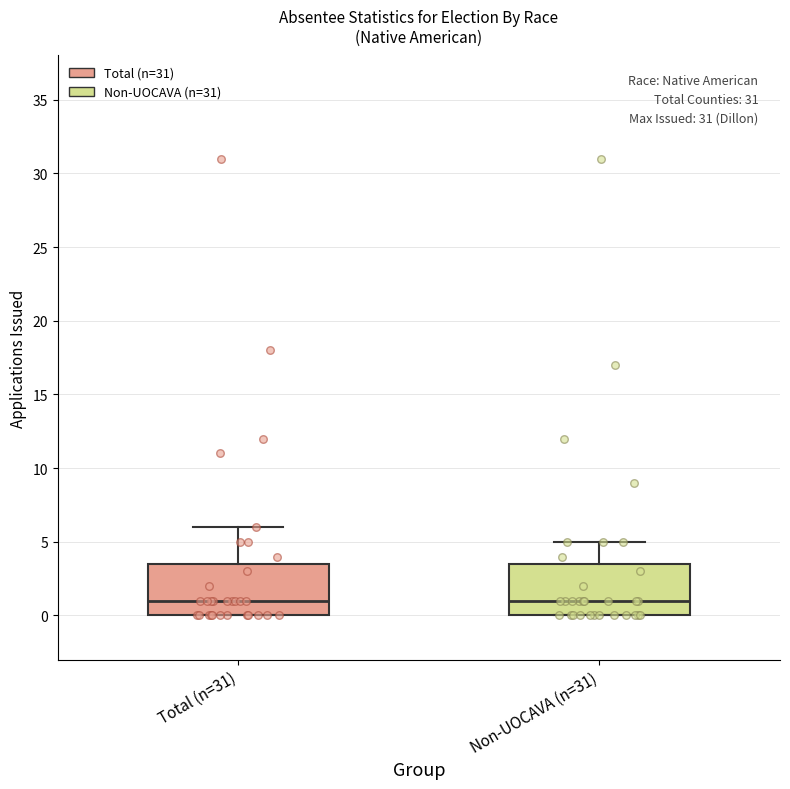

Reading left to right, read every box against the y-axis: the position of its median line, the range the box covers, and the ends of its whiskers. The values are not printed on the chart, so give them approximately, as read against the axis.

Total (n=31): median 1.0, box 0.0 to 3.5, whiskers 0.0 to 6.0
Non-UOCAVA (n=31): median 1.0, box 0.0 to 3.5, whiskers 0.0 to 5.0